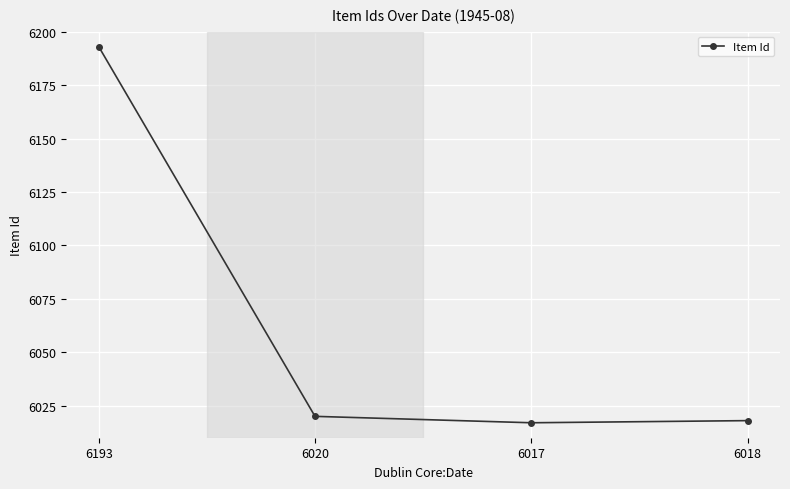

Reading left to right, transcribe all the data shown in this chart.

6193=6193	6020=6020	6017=6017	6018=6018